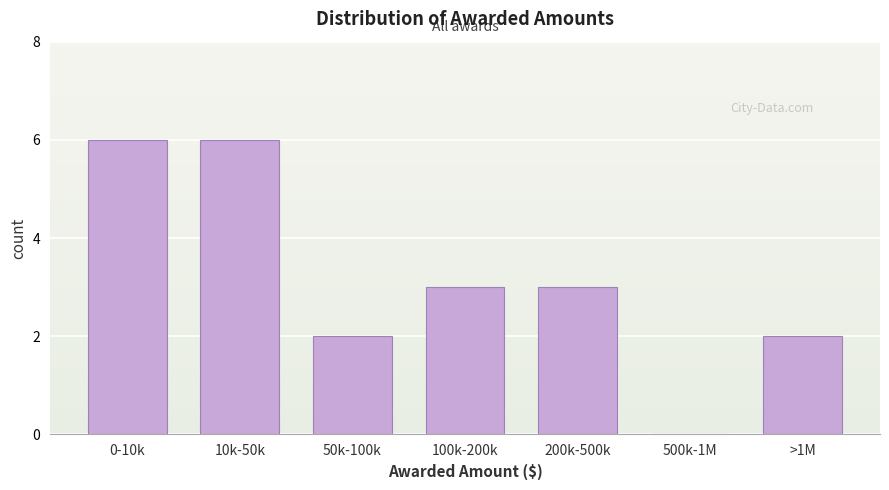

Reading left to right, extract all data points from this chart.

0-10k=6	10k-50k=6	50k-100k=2	100k-200k=3	200k-500k=3	500k-1M=0	>1M=2